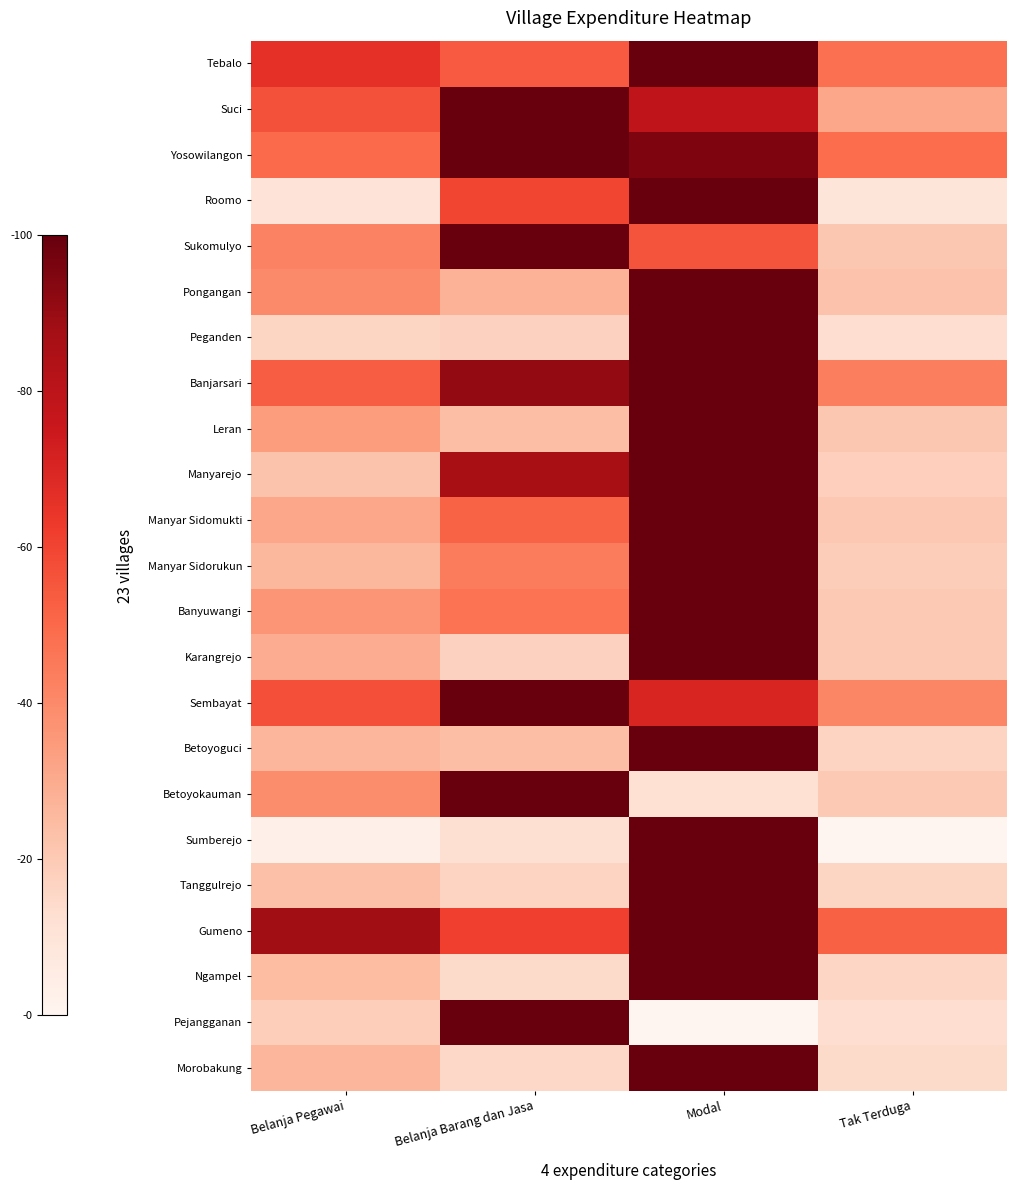

Which series has the largest total across all categories?

Gumeno